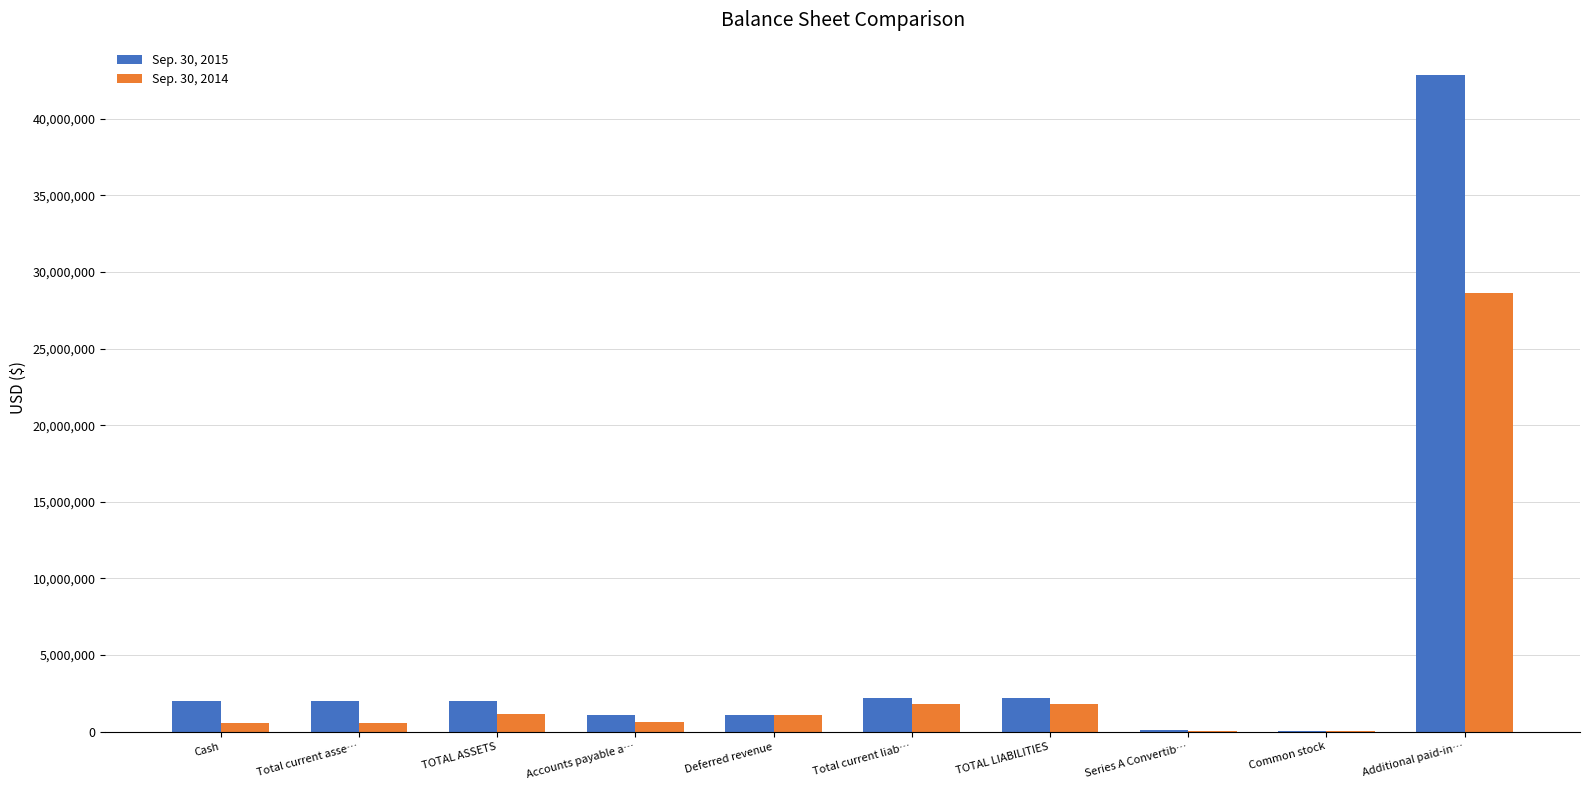

True or false: Sep. 30, 2015 has a value of 3584824 at Cash.

False